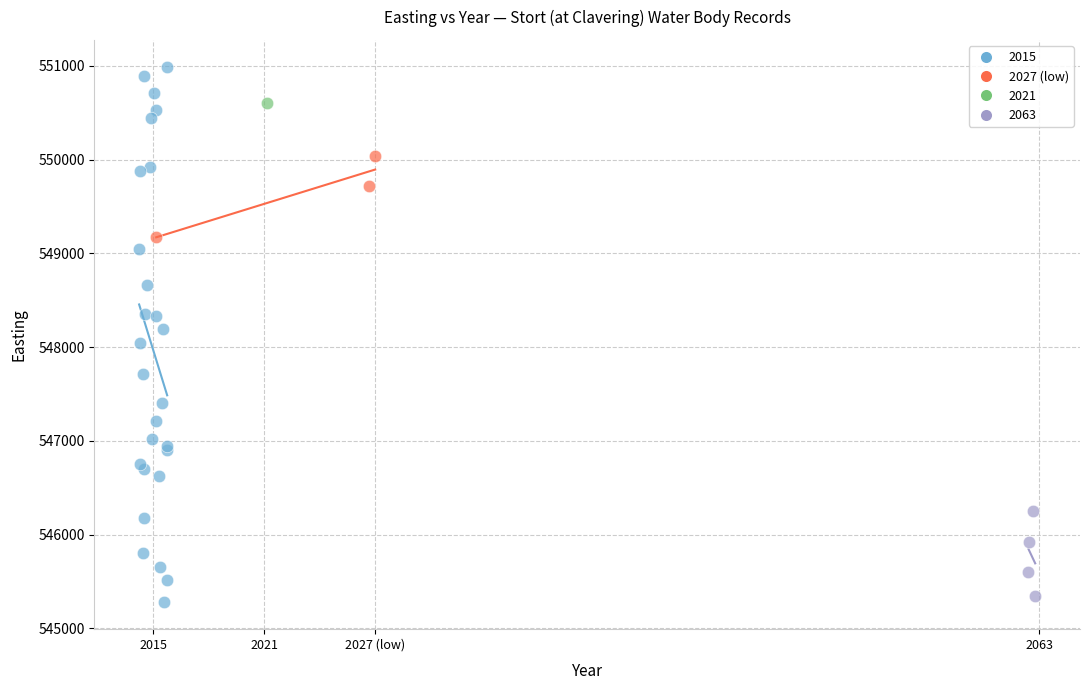

What are all the series names shown in the legend?

2015, 2027 (low), 2021, 2063